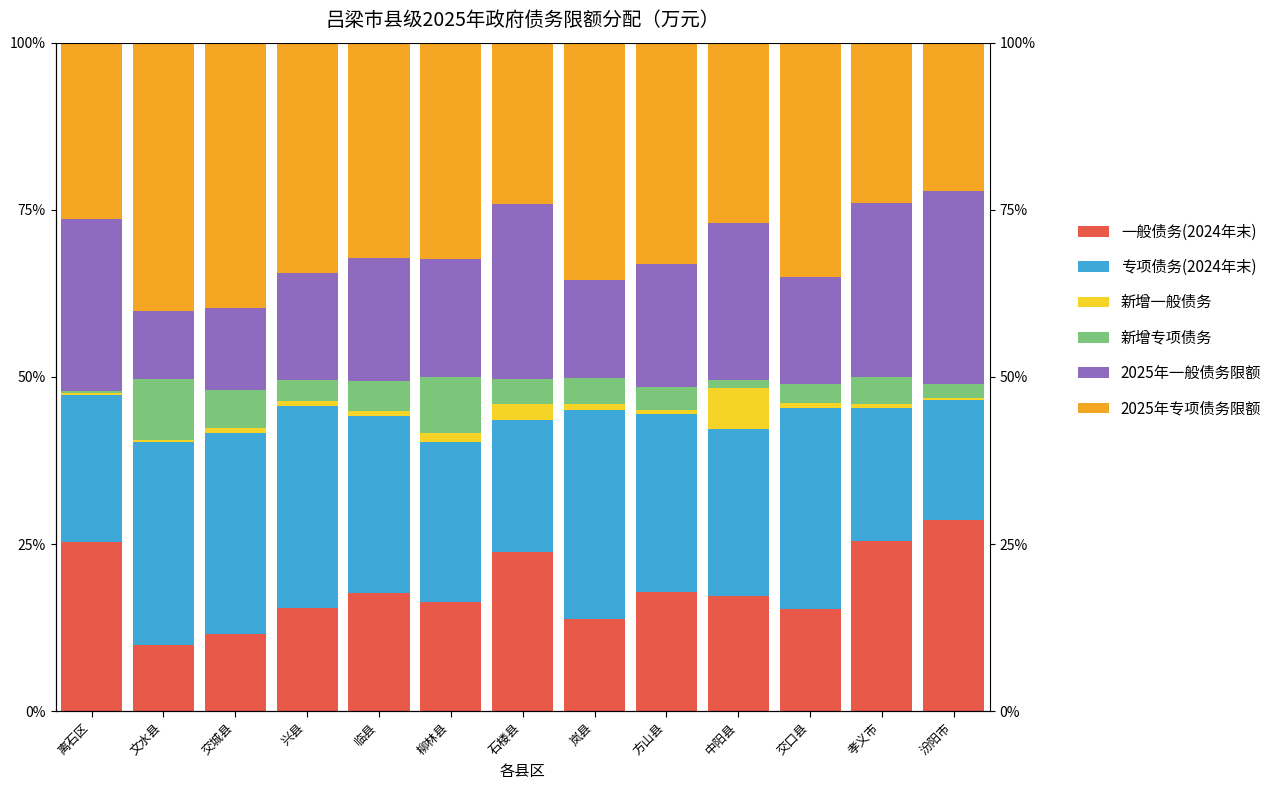

True or false: 2025年专项债务限额 has a value of 9.8 at 柳林县.

False